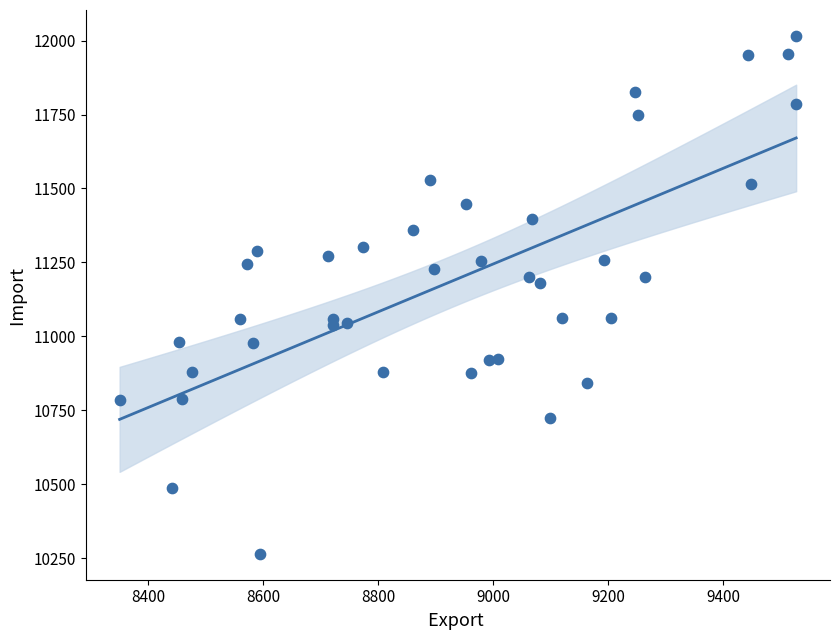

What is the range of Y values (max minus min)?

1750.7